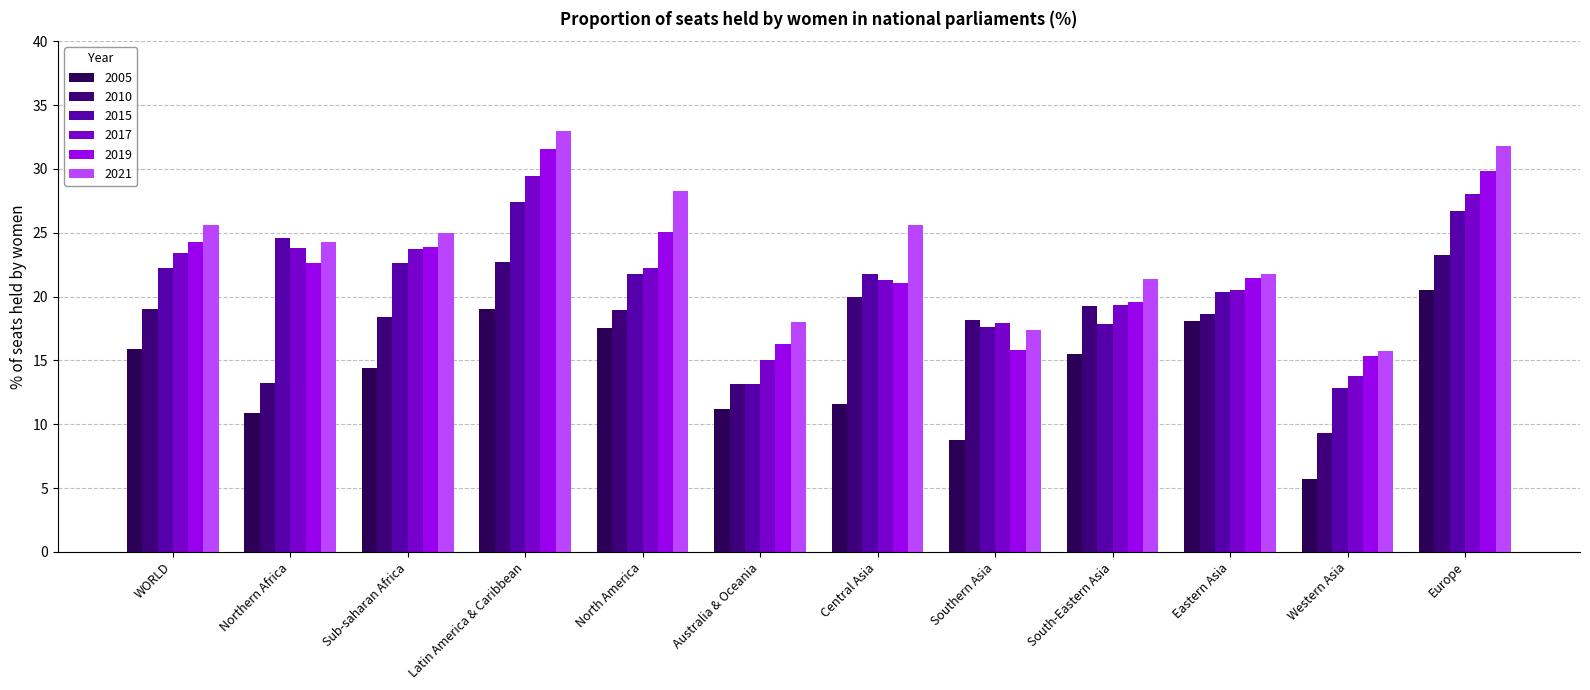

Is it true that 2019 equals 26.3 at South-Eastern Asia?

False